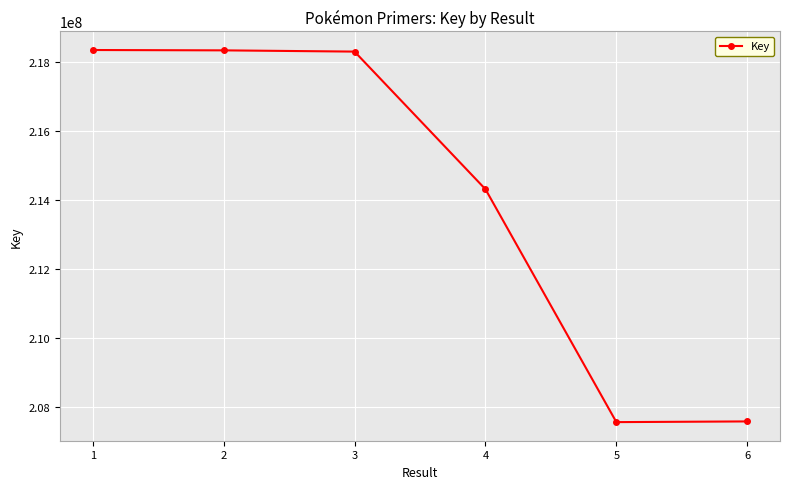

True or false: there are more than 1 points higher than both neighbors.

False